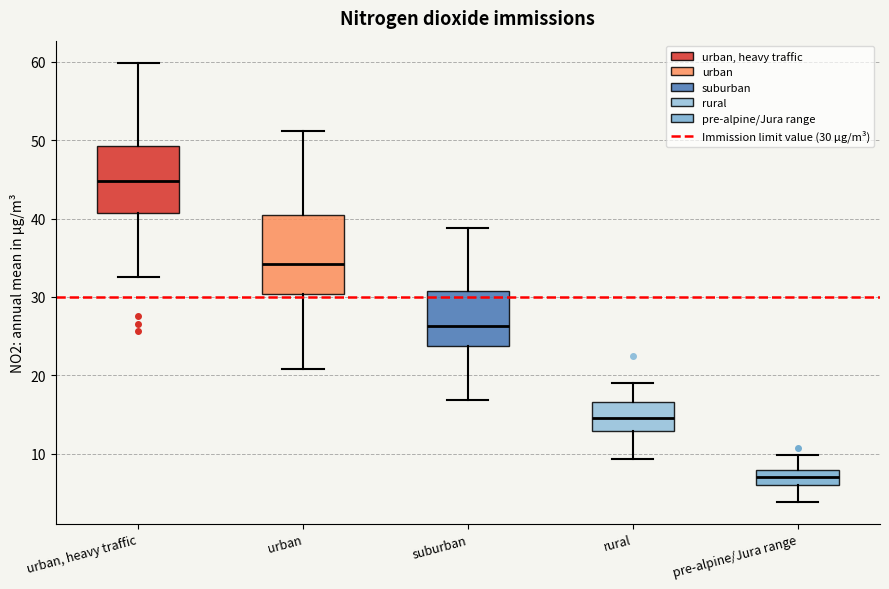

Reading left to right, transcribe this box plot: for each box, give where its median line is, the range the box spans, and where its two whiskers end, as read against the y-axis. The values are not printed on the chart, so give them approximately, as read against the axis.

urban, heavy traffic: median 45, box 41 to 49, whiskers 33 to 60
urban: median 34, box 30 to 40, whiskers 21 to 51
suburban: median 26, box 24 to 31, whiskers 17 to 39
rural: median 15, box 13 to 17, whiskers 9 to 19
pre-alpine/Jura range: median 7, box 6 to 8, whiskers 4 to 10